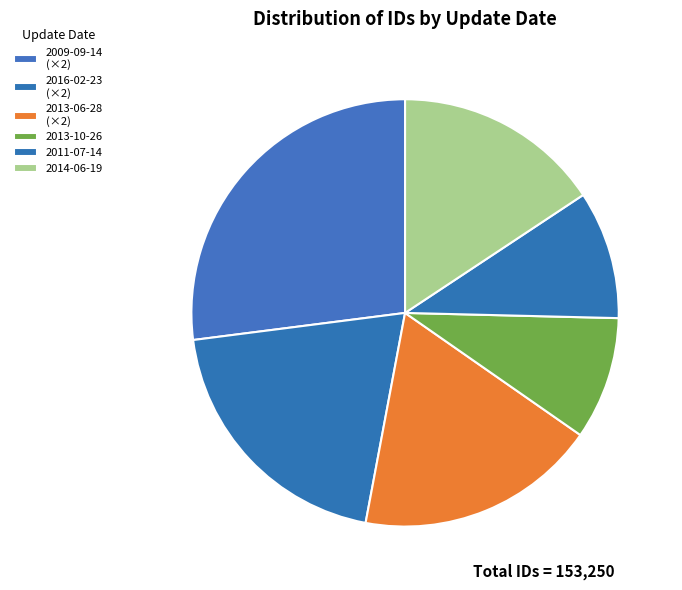

How many slices are in this pie chart?

6